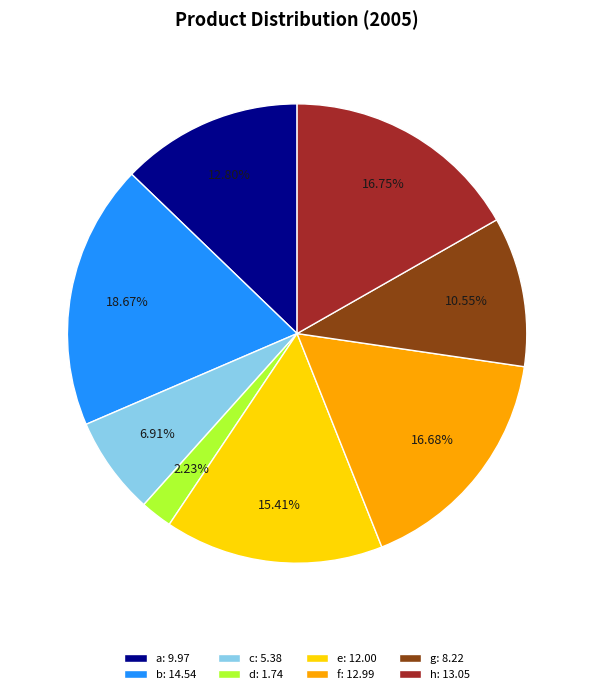

Approximately how many times larger is the value at a: 9.97 compared to f: 12.99?

0.8